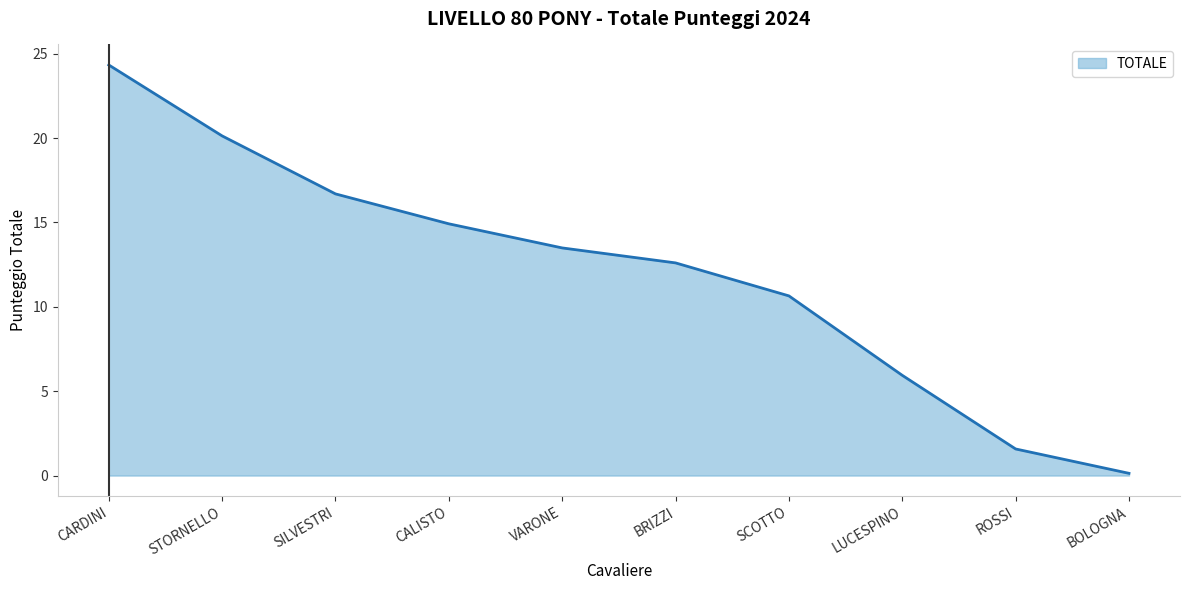

What is the change in value from STORNELLO to CALISTO?

-5.2